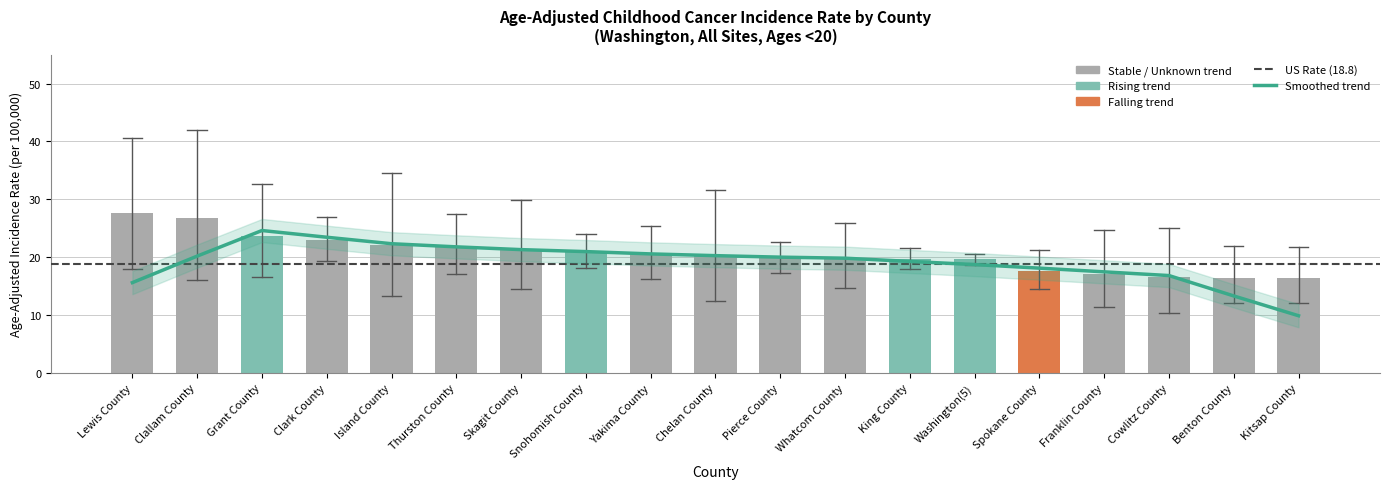

Read the value at Skagit County.

21.2